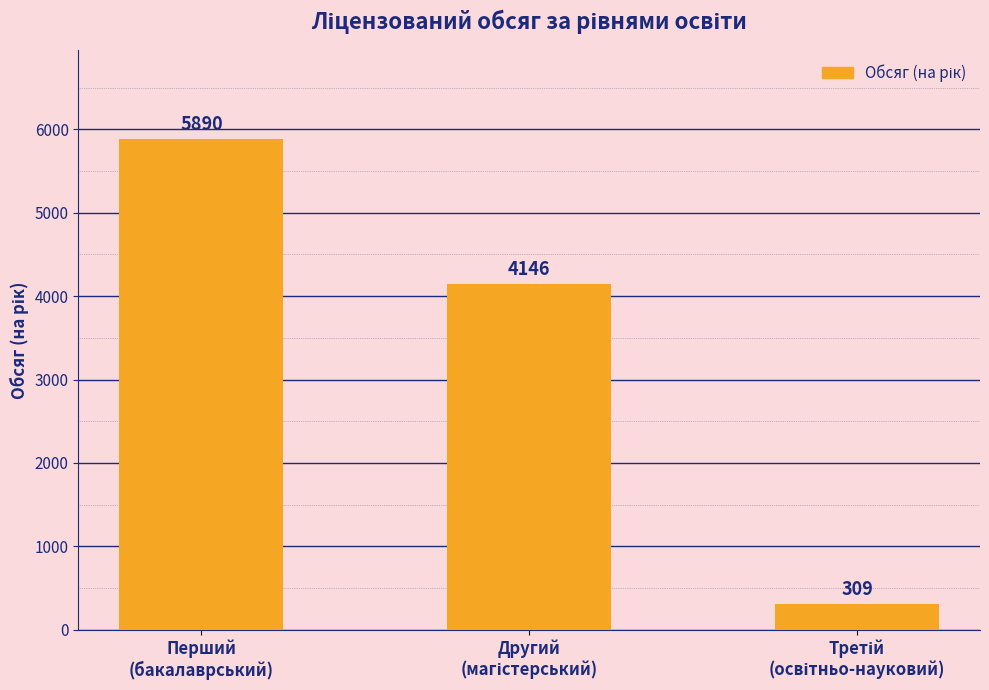

At which label does the data first exceed 4146?

Перший
(бакалаврський)